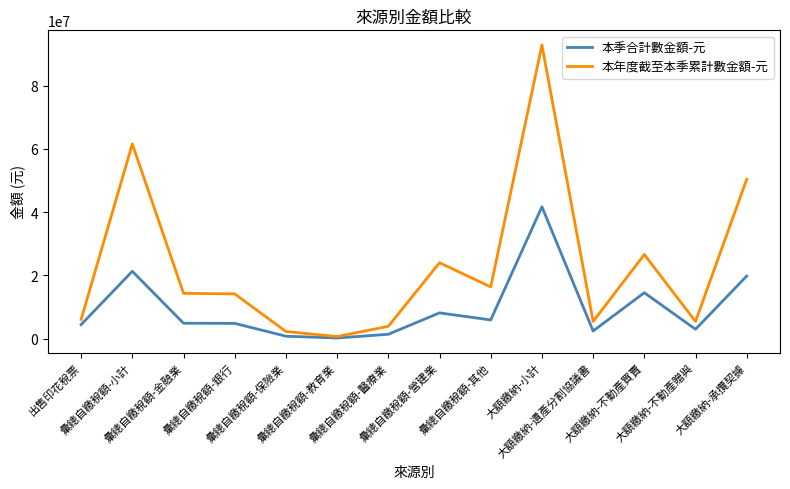

What is the sum of the 本年度截至本季累計數金額-元 values at 大額繳納-小計 and 彙總自繳稅額-小計?

154463209